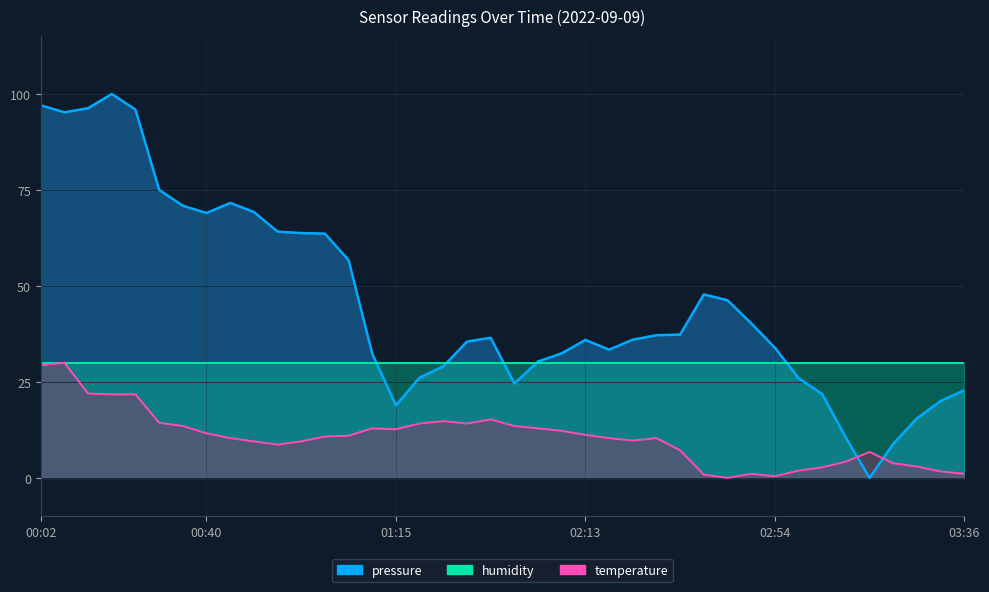

The value of pressure at 00:50 is 69.3. True or false?

True